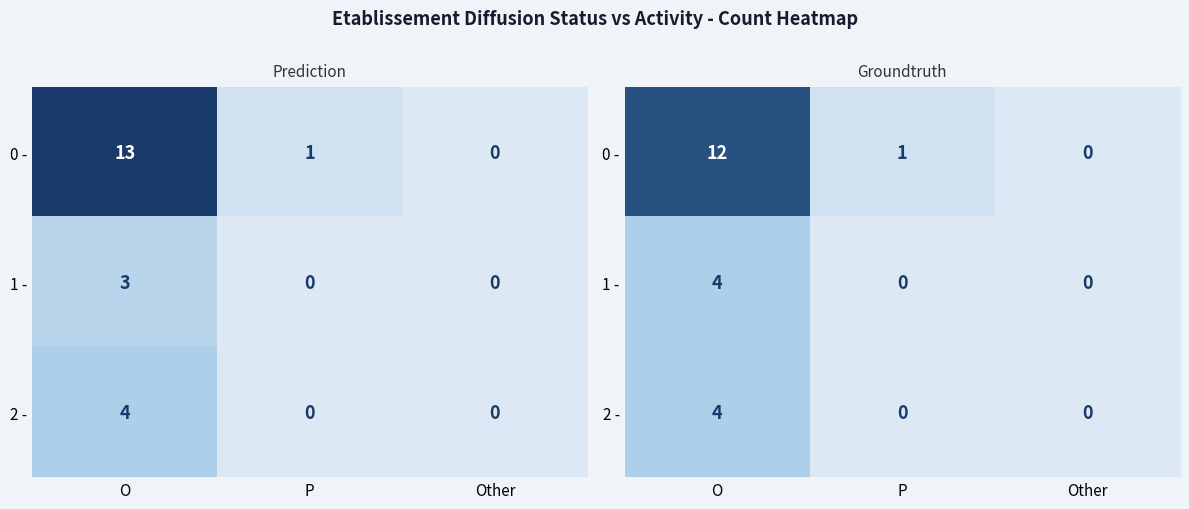

Which category has the lowest value in the 0 - series?

Other